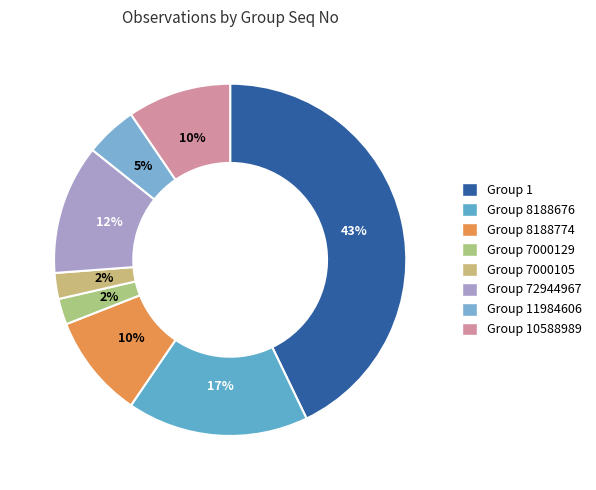

How many slices are in this pie chart?

8